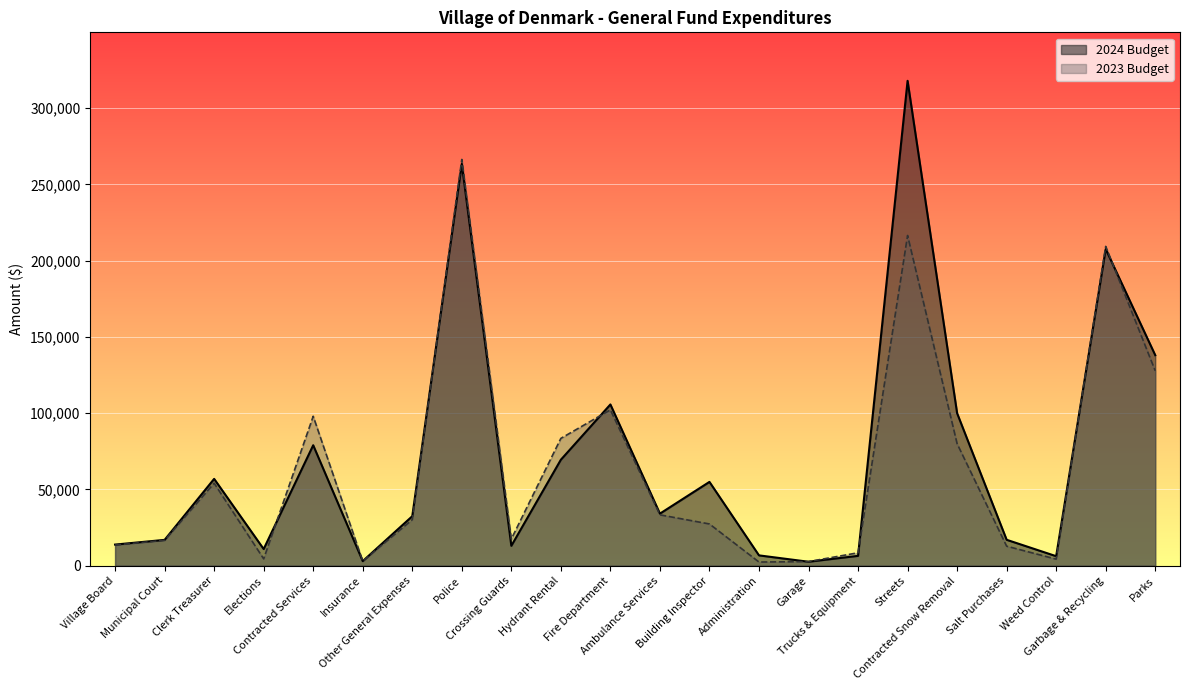

Rank the series at Elections from highest to lowest value.

2024 Budget, 2023 Budget